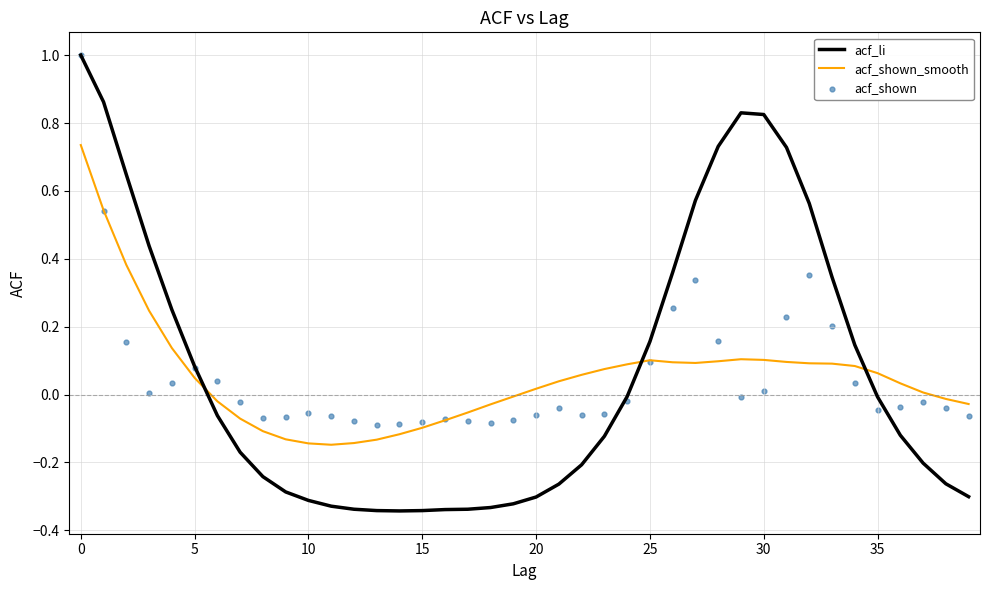

What are all the series names shown in the legend?

acf_li, acf_shown_smooth, acf_shown